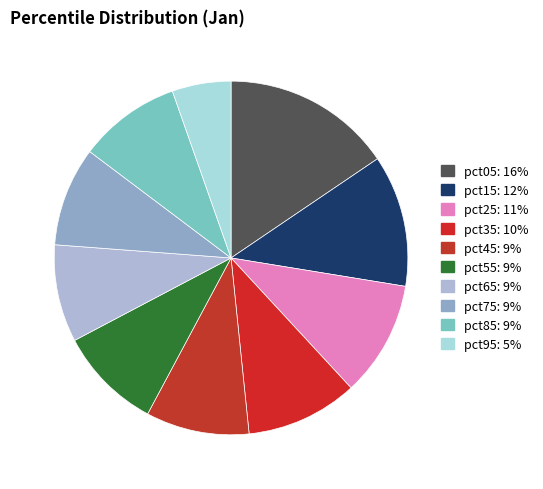

How many segments does this pie chart have?

10